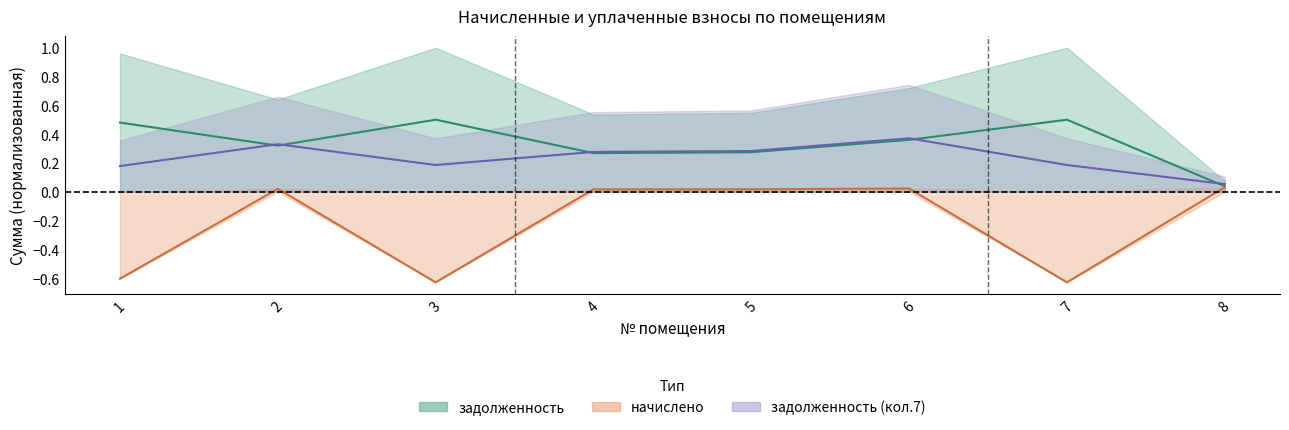

What is the difference between the maximum and second lowest values in the zadolzhennost_7 series?

0.2